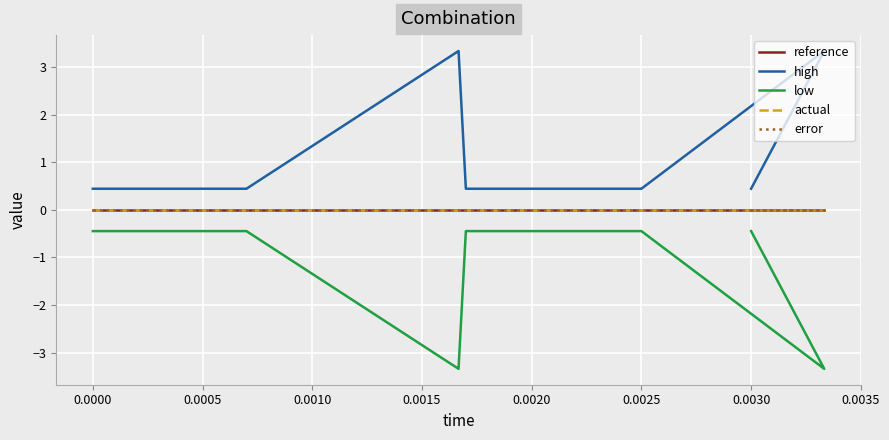

Does the chart display data point markers on the line(s)?

No